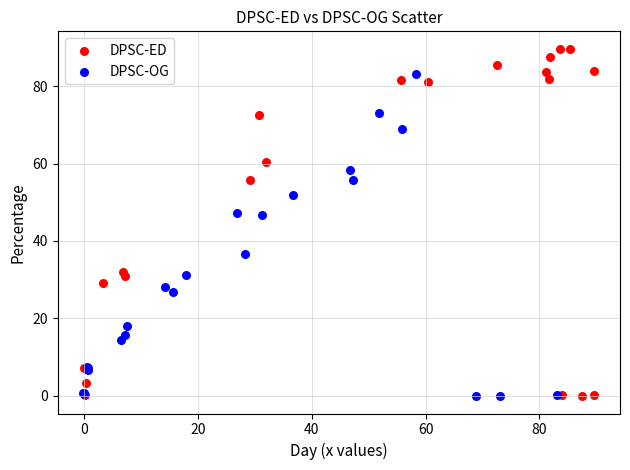

What are all the series names shown in the legend?

DPSC-ED, DPSC-OG